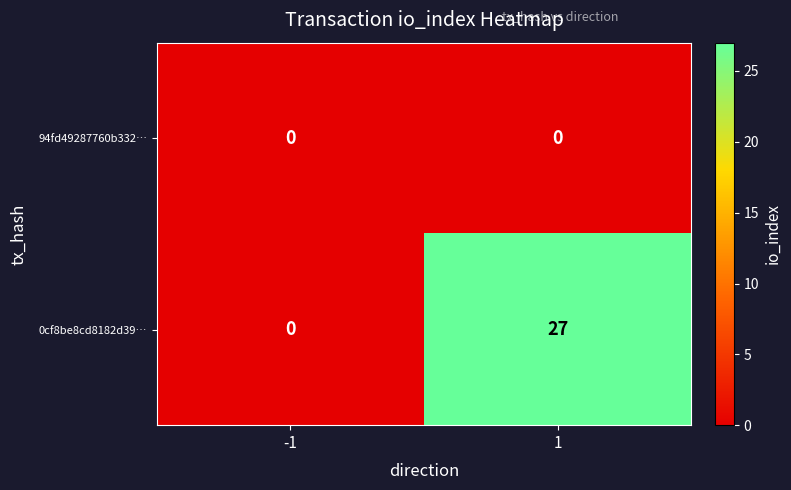

Is it true that 0cf8be8cd8182d39… equals 7 at 1?

False